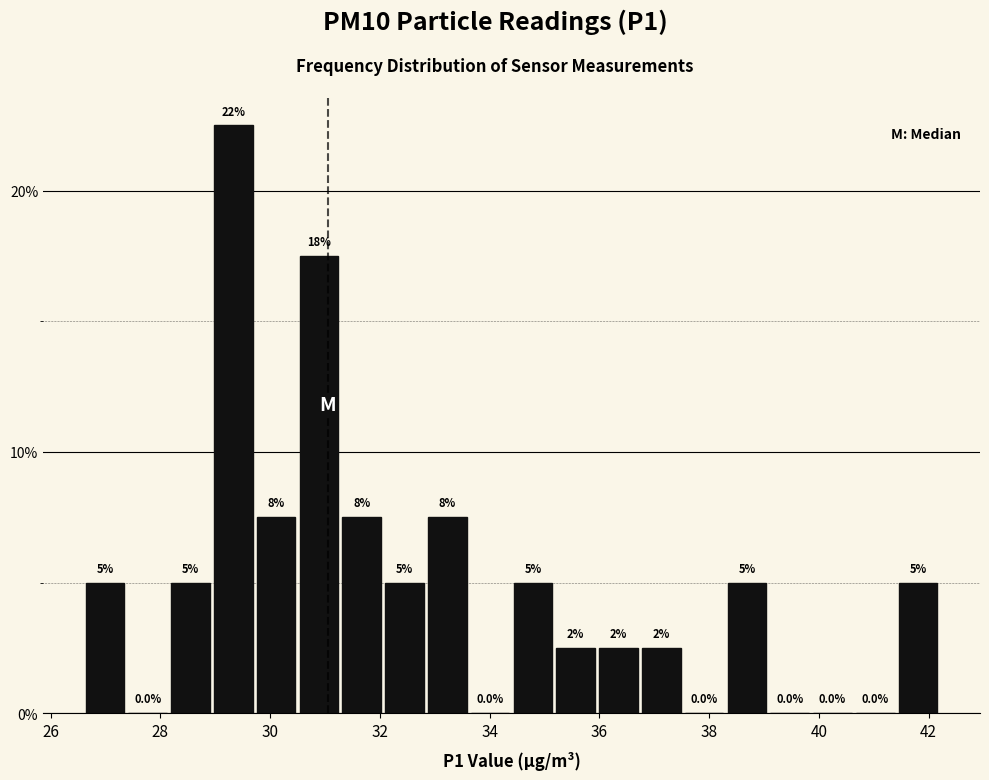

Read against the x-axis, roughly where is the centre of the tallest bar?

29.4